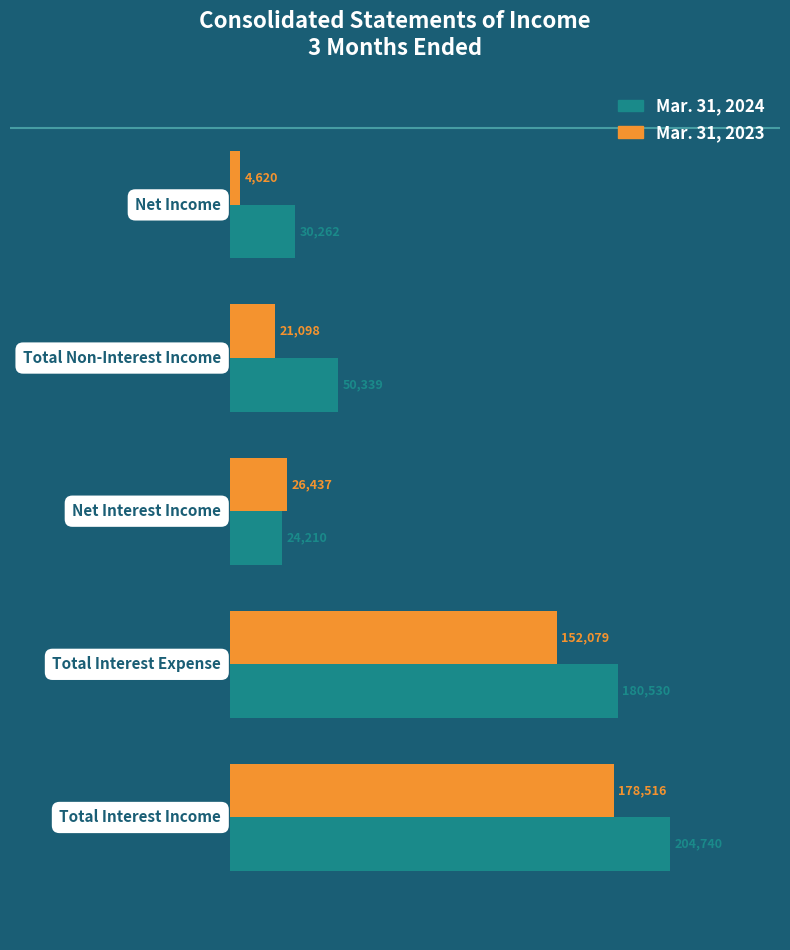

What is the greatest value displayed?

204740